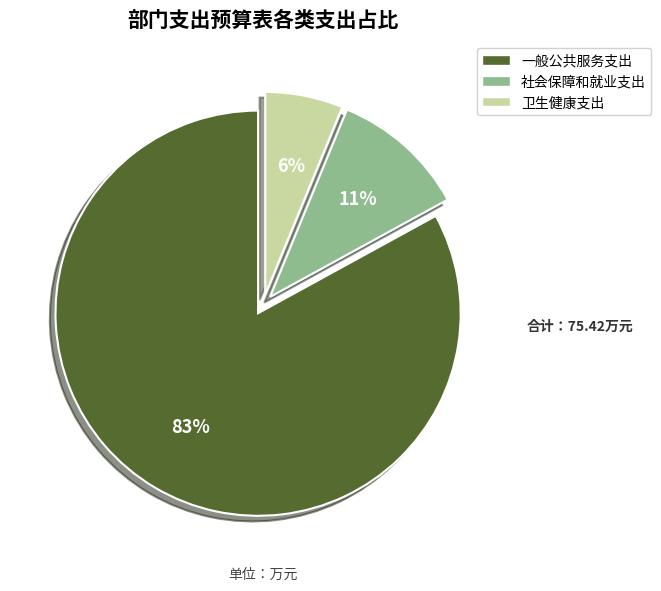

Combined, do 一般公共服务支出 and 社会保障和就业支出 account for over 50%?

Yes